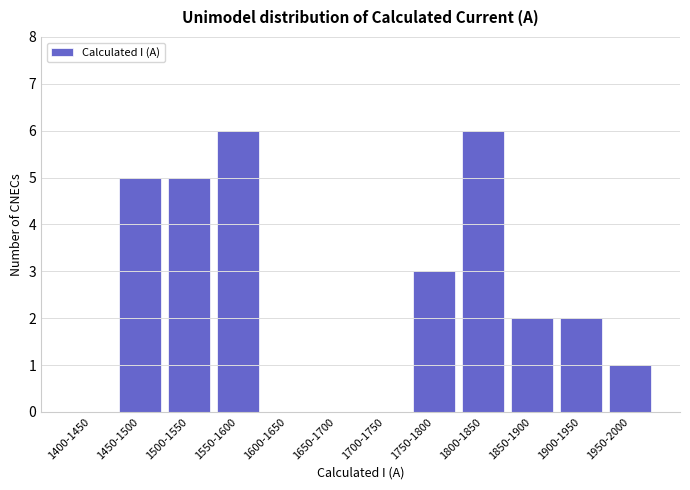

Reading left to right, what are all the values shown in this chart?

1400-1450=0	1450-1500=5	1500-1550=5	1550-1600=6	1600-1650=0	1650-1700=0	1700-1750=0	1750-1800=3	1800-1850=6	1850-1900=2	1900-1950=2	1950-2000=1